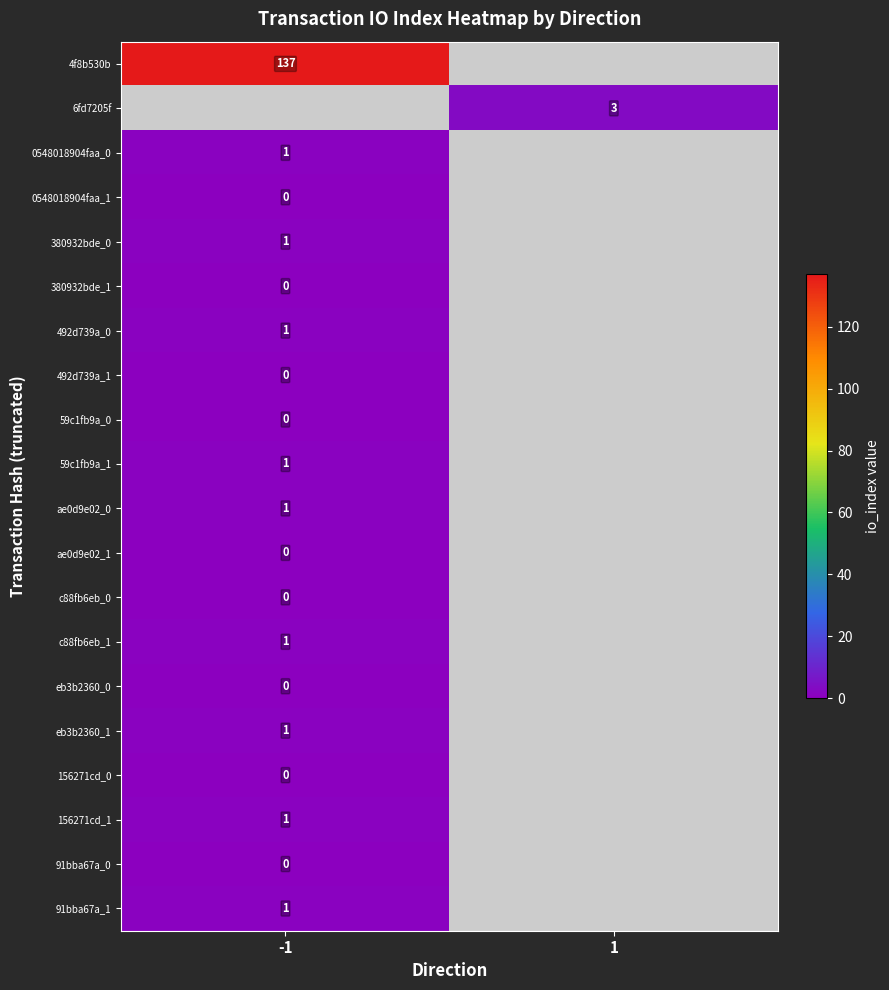

At -1, list the series in order from smallest to largest.

0548018904faa_1, 4f8b530b, 6fd7205f, 380932bde_1, 492d739a_1, 59c1fb9a_0, ae0d9e02_1, c88fb6eb_0, eb3b2360_0, 156271cd_0, 91bba67a_0, 0548018904faa_0, 380932bde_0, 492d739a_0, 59c1fb9a_1, ae0d9e02_0, c88fb6eb_1, eb3b2360_1, 156271cd_1, 91bba67a_1